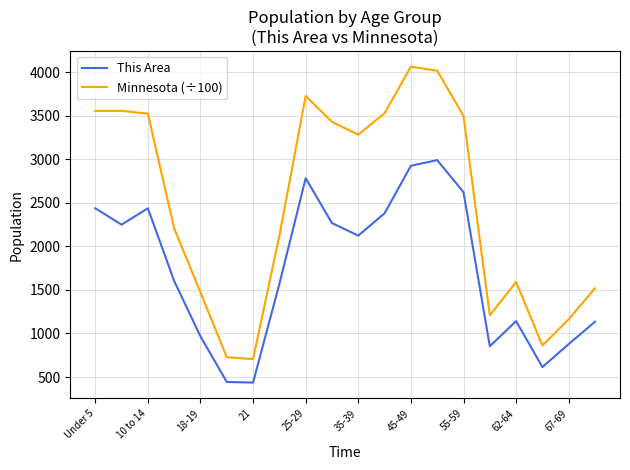

Is this an area chart (filled region under the line)?

No